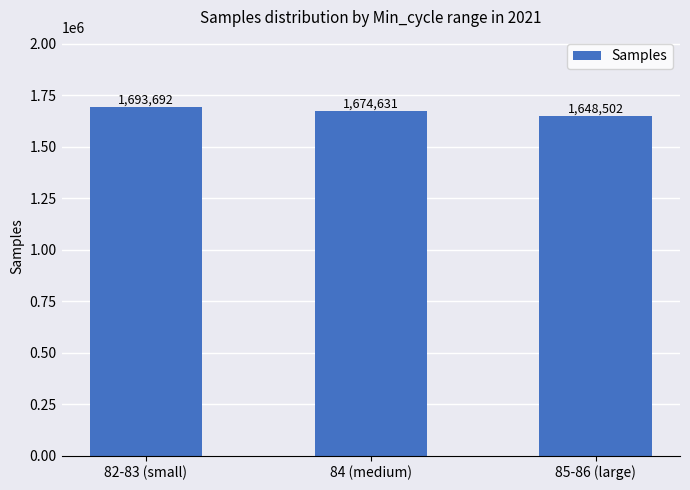

Where is the data nearest to the value 1671097?

84 (medium)